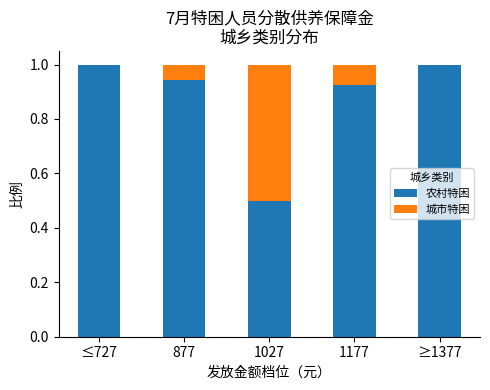

What is the total value across all series at ≤727?

1.0